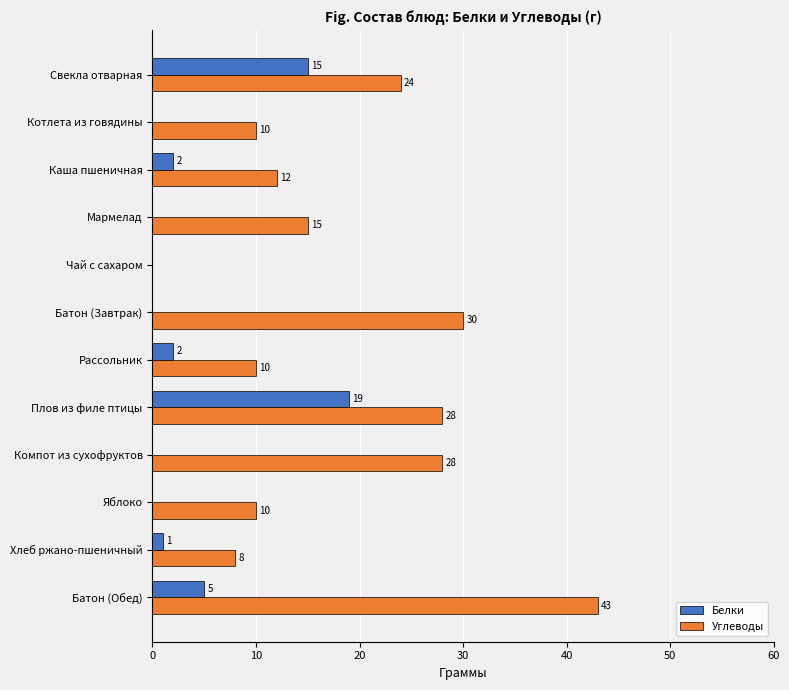

Where is Белки nearest to the value 9?

Батон (Обед)